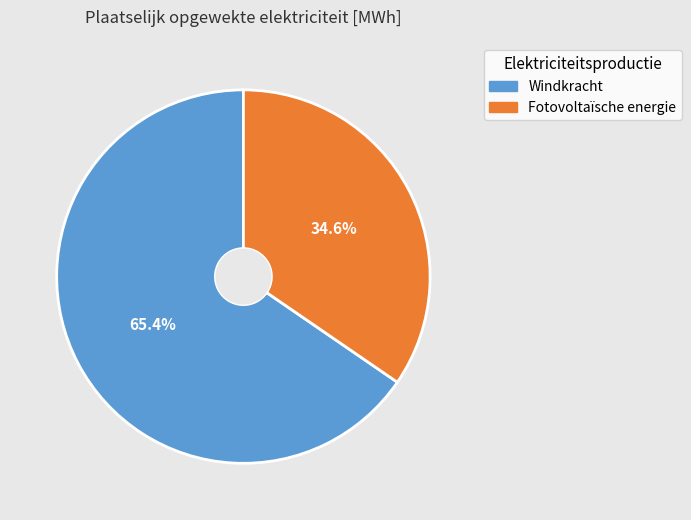

Rank the categories by value from highest to lowest.

Windkracht, Fotovoltaïsche energie